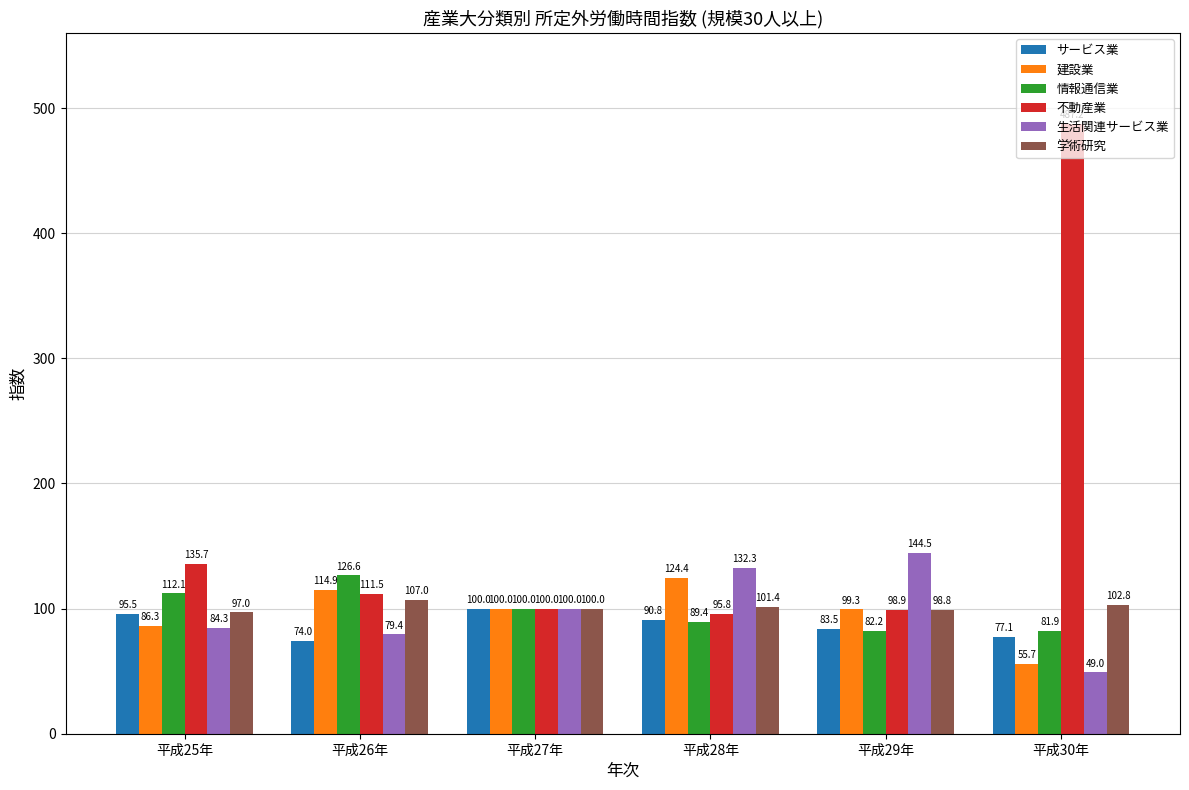

List the labels in order of 情報通信業 value, largest first.

平成26年, 平成25年, 平成27年, 平成28年, 平成29年, 平成30年